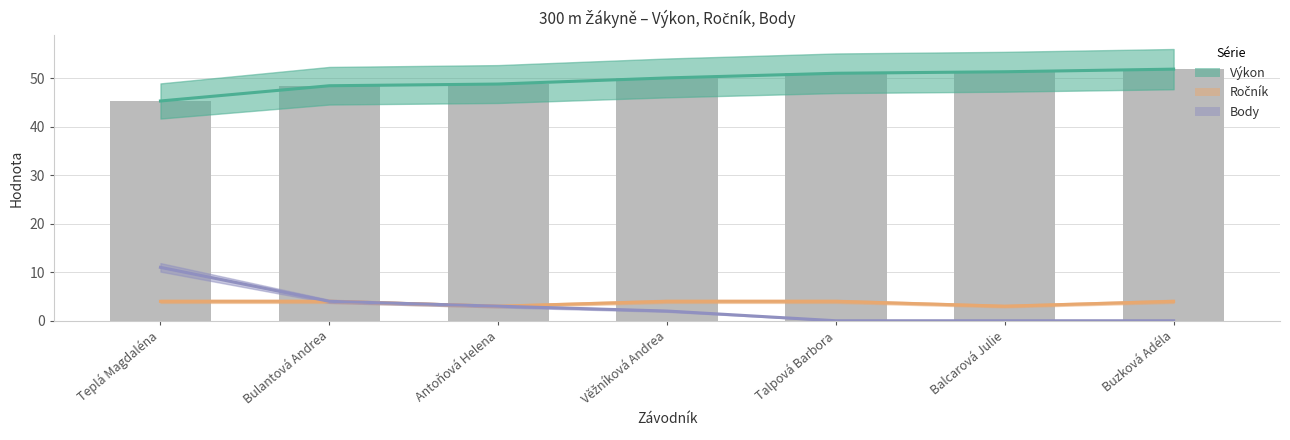

True or false: Ročník has a value of 6.0 at Talpová Barbora.

False